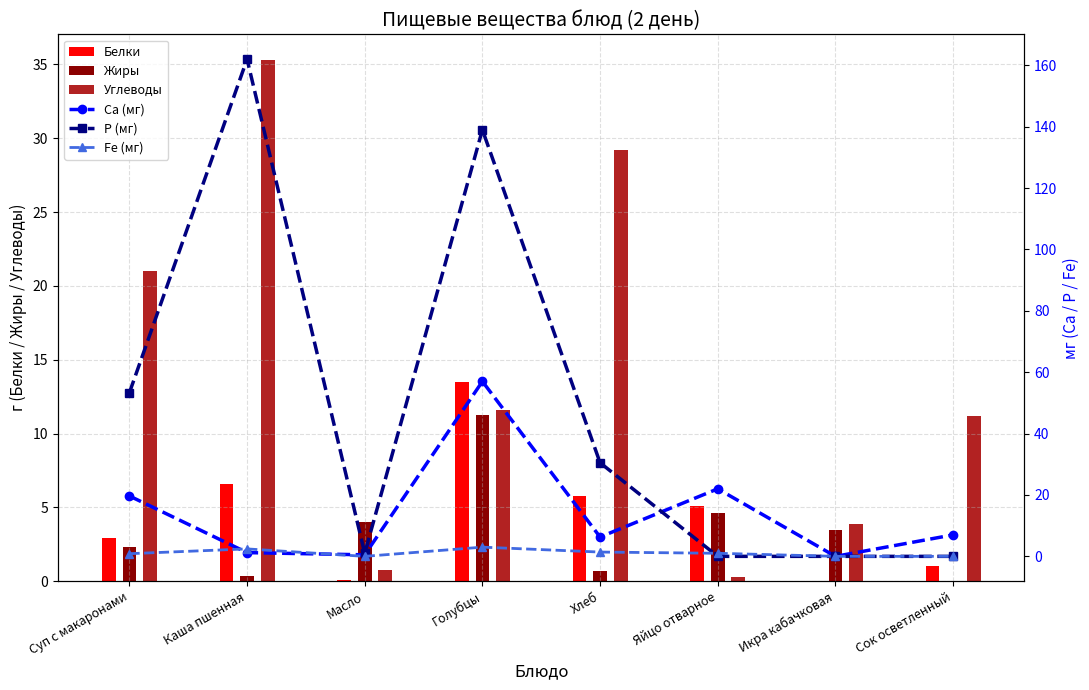

What are all the series names shown in the legend?

Белки, Жиры, Углеводы, Са (мг), Р (мг), Fe (мг)